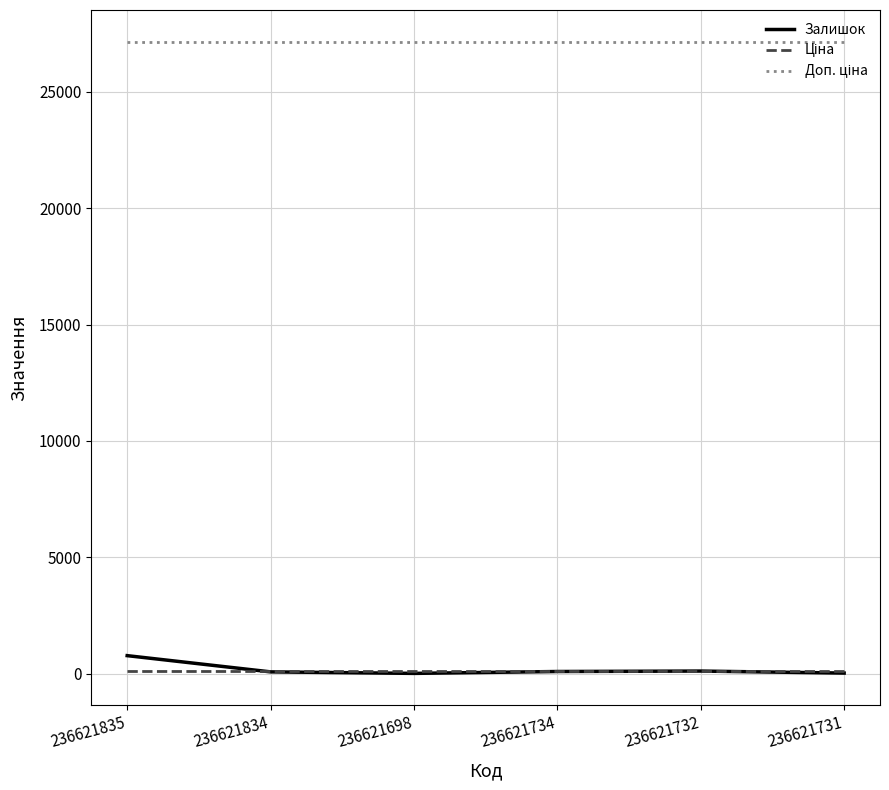

What position from the right is 236621835?

6